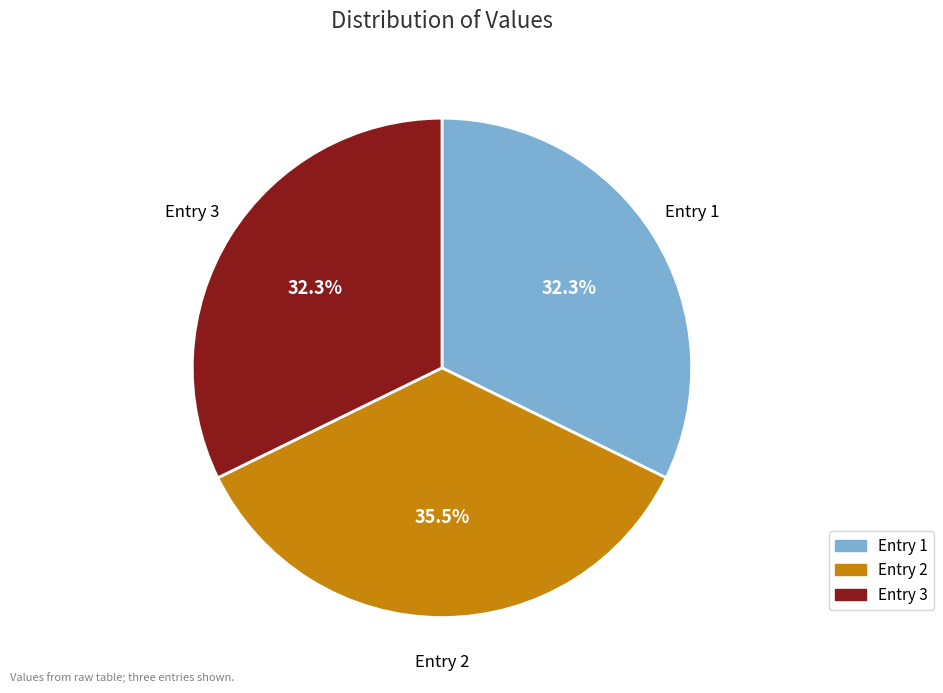

Is there a majority slice in this chart?

No